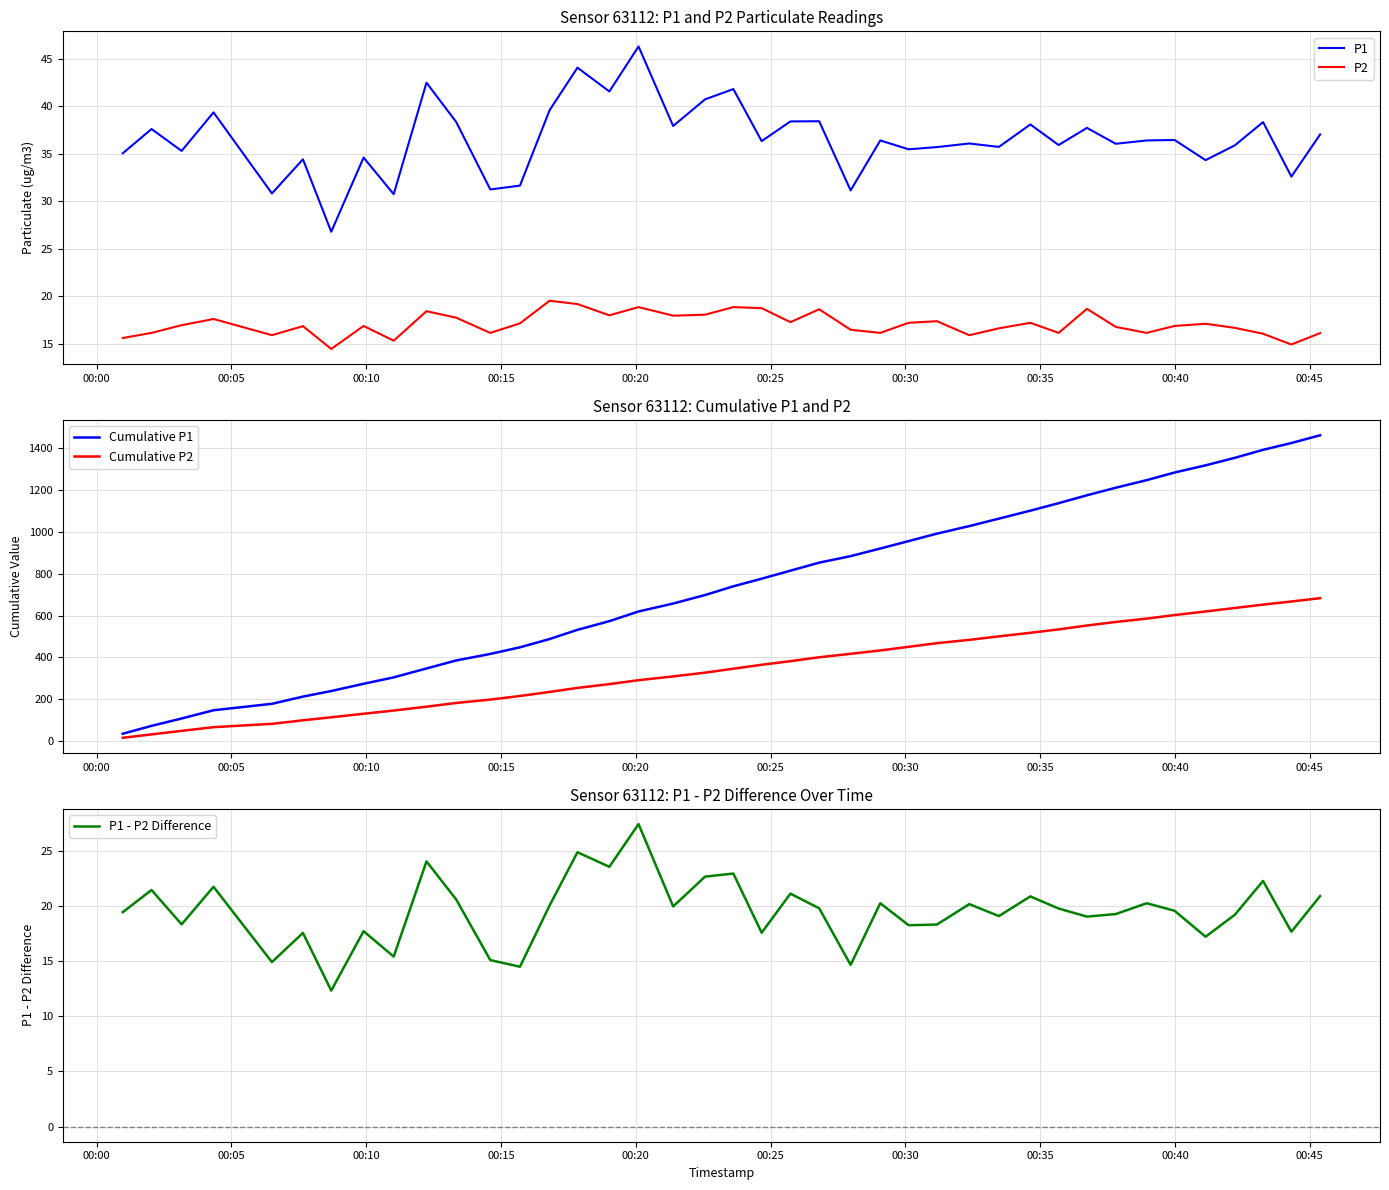

What is the difference between the maximum and minimum values in the P2 series?

5.1